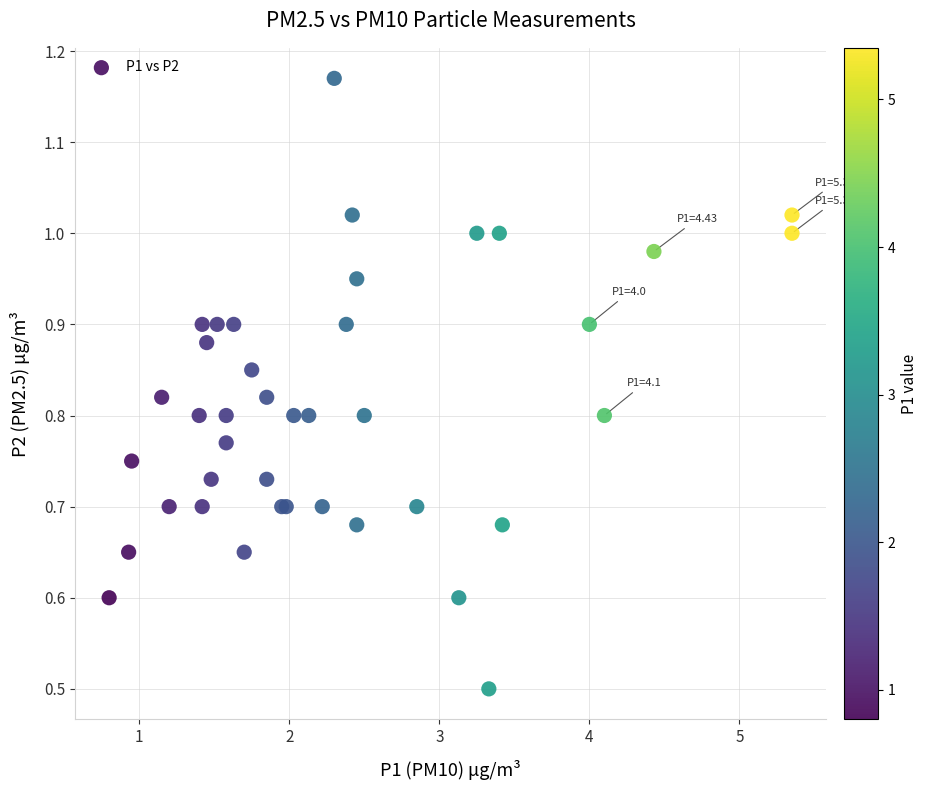

What Y value in the scatter plot is closest to 0?

0.5